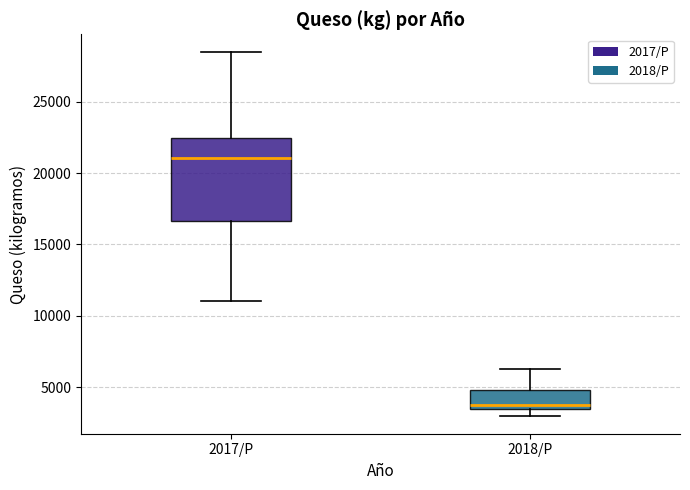

Reading left to right, read every box against the y-axis: the position of its median line, the range the box covers, and the ends of its whiskers. The values are not printed on the chart, so give them approximately, as read against the axis.

2017/P: median 21000, box 16500 to 22500, whiskers 11000 to 28500
2018/P: median 3500 (just above the box's lower edge), box 3500 to 5000, whiskers 3000 to 6000